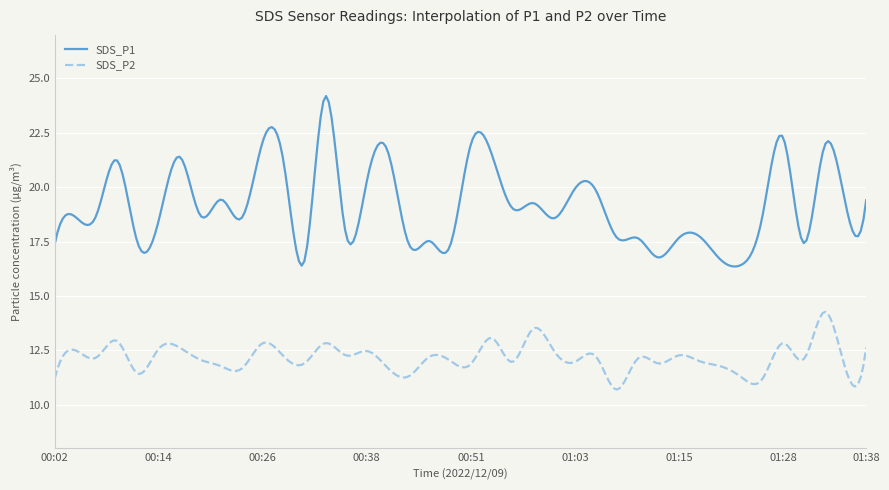

List the series in order of their peak value, highest first.

SDS_P1, SDS_P2